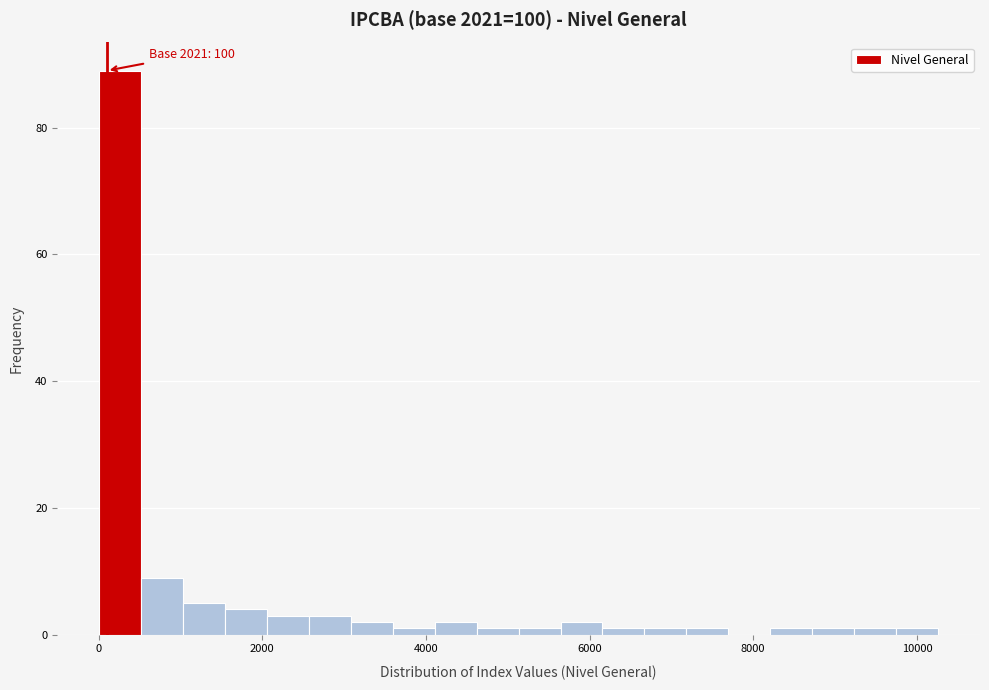

Read against the x-axis, roughly where is the centre of the tallest bar?

200